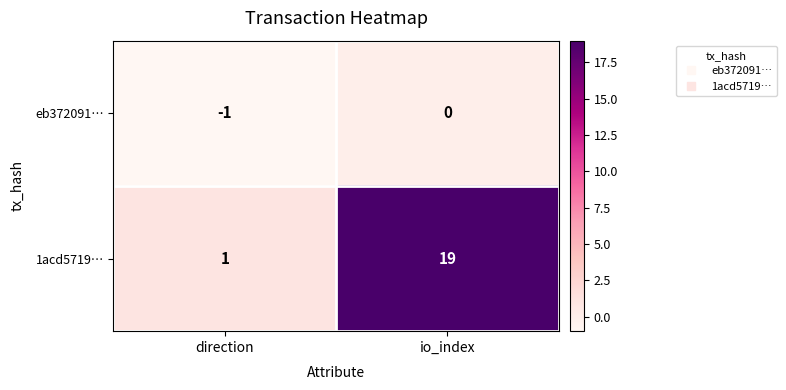

Rank the series by their maximum value, from lowest to highest.

eb372091…, 1acd5719…